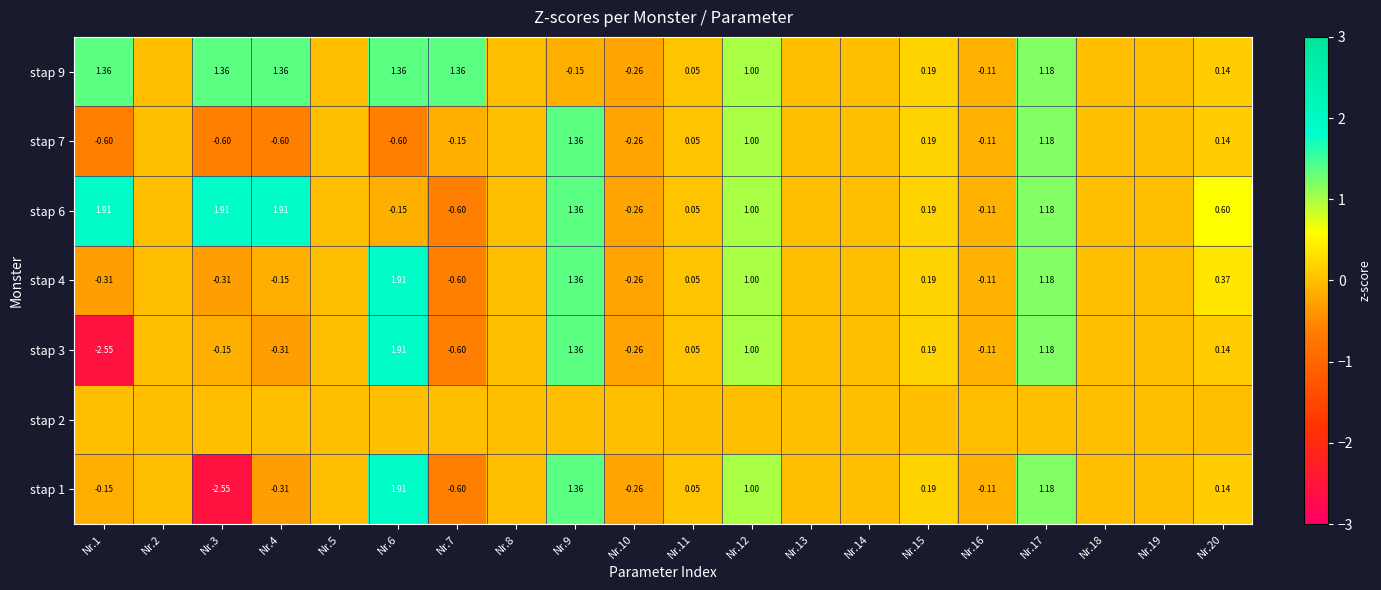

The stap 9 series shows -1.0 at Nr.14. True or false?

False